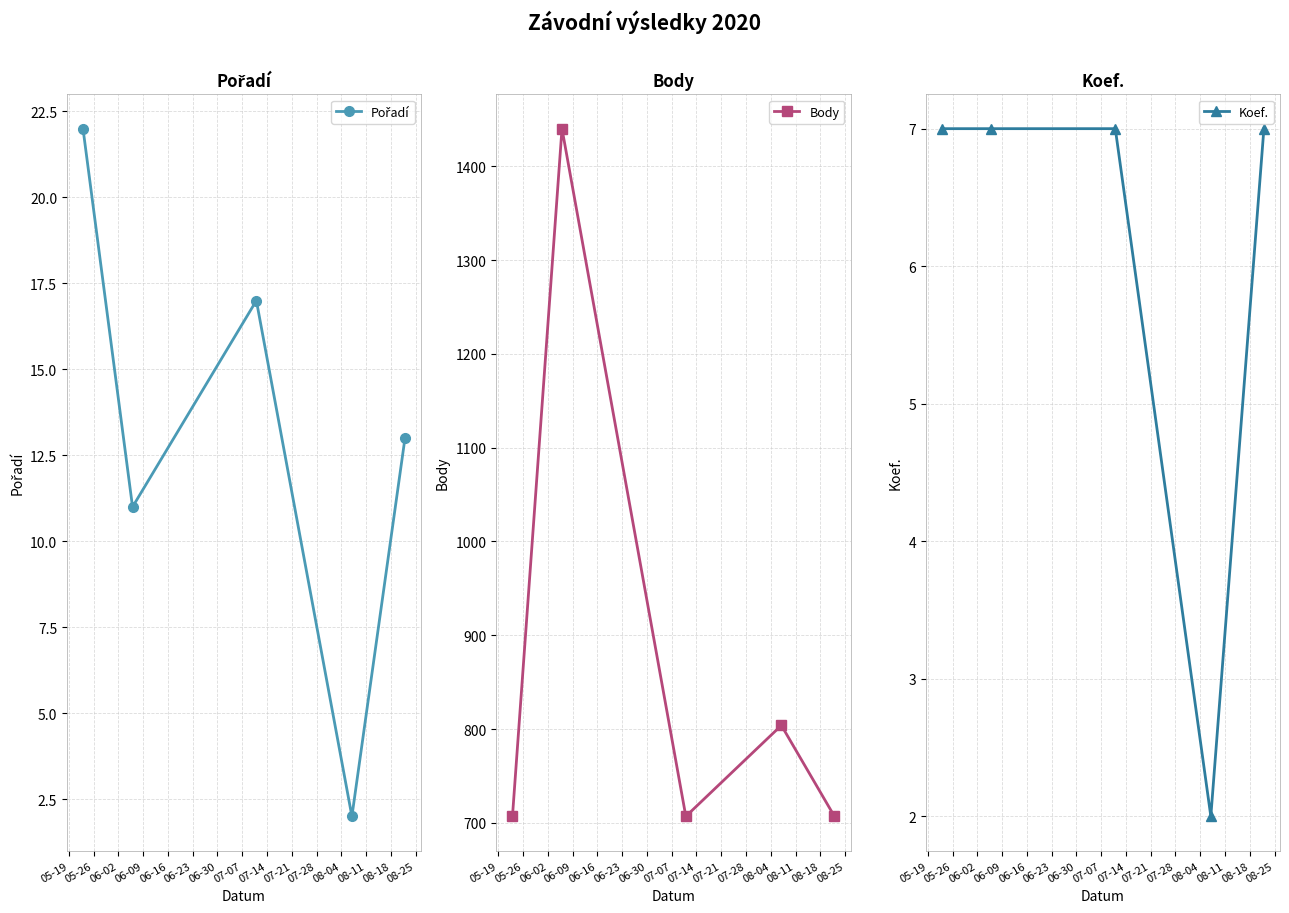

What is the minimum value for Body?

707